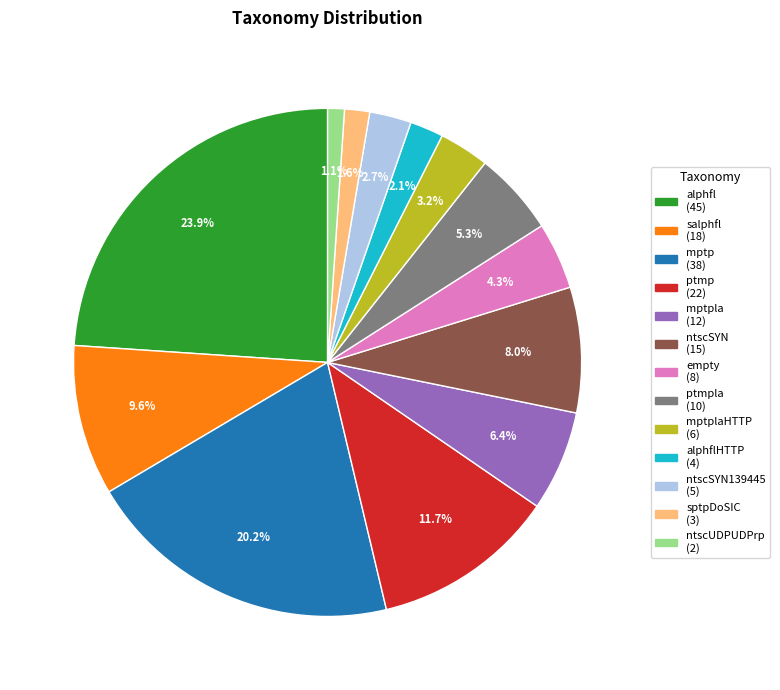

Is there any slice that represents more than half of the pie?

No